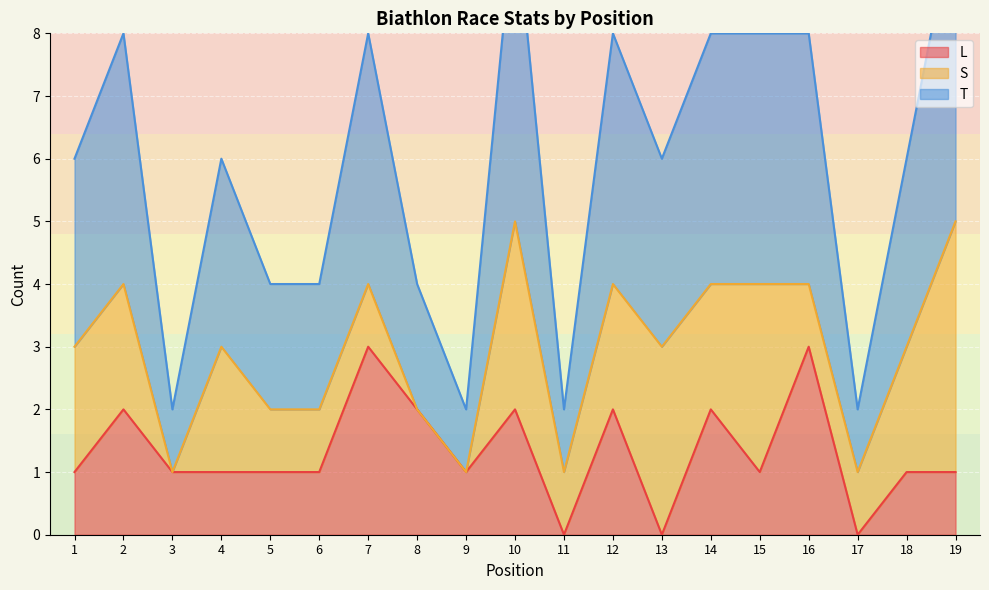

What is the highest value of the L series?

3